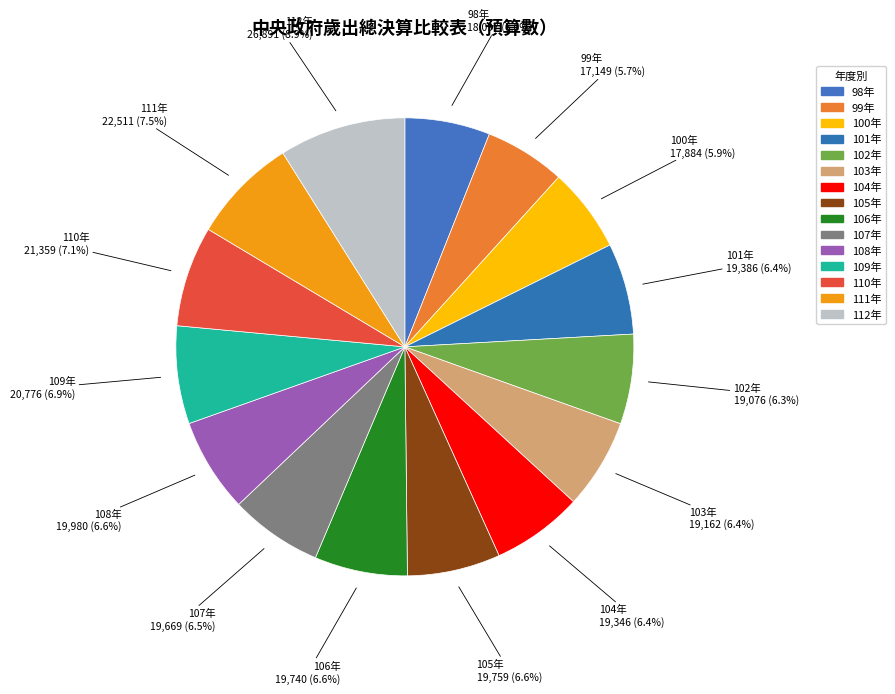

True or false: 112年 accounts for 9% of the total.

True